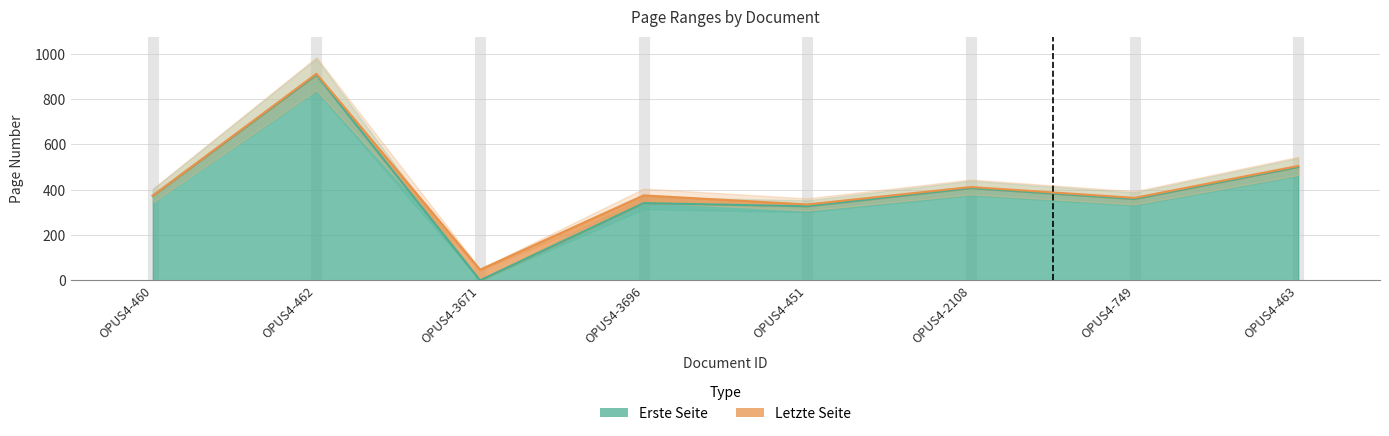

True or false: Letzte Seite and Erste Seite cross at least once.

False